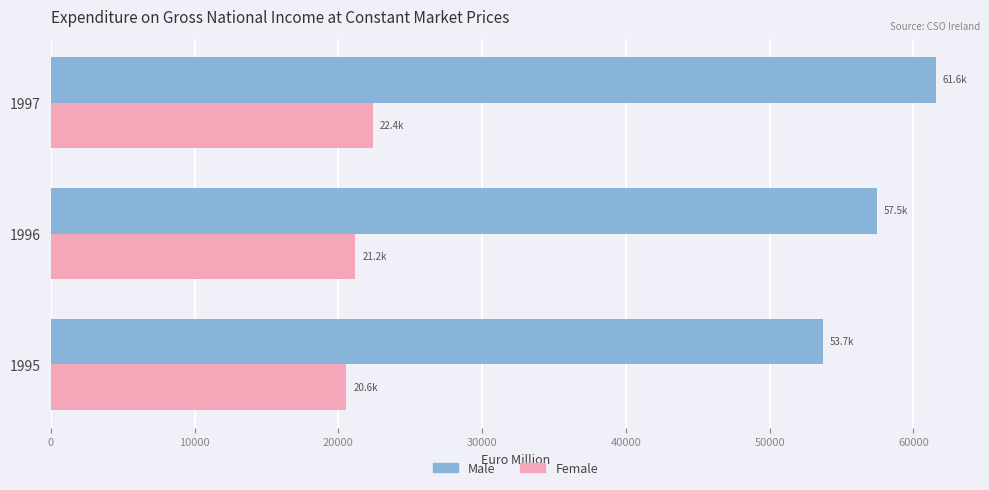

The Female series shows 20570 at 1995. True or false?

True